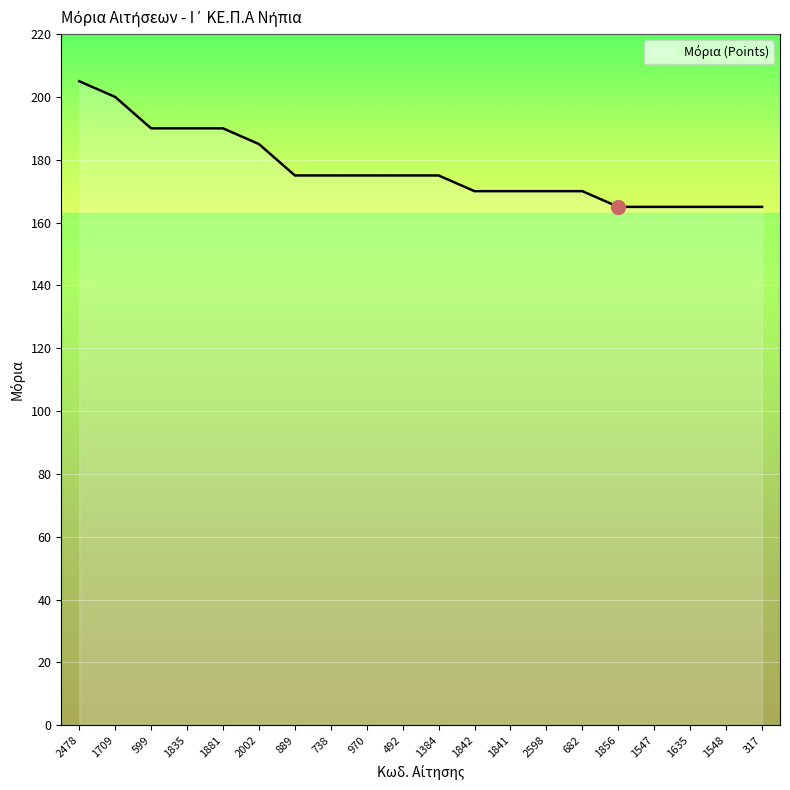

What is the sum of all values?

3540